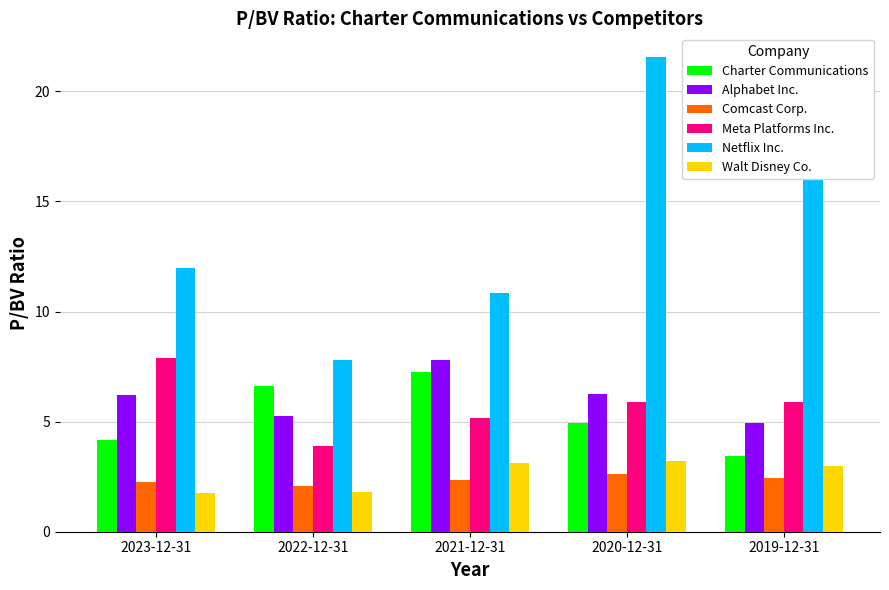

At 2022-12-31, list the series in order from largest to smallest.

Netflix Inc., Charter Communications, Alphabet Inc., Meta Platforms Inc., Comcast Corp., Walt Disney Co.